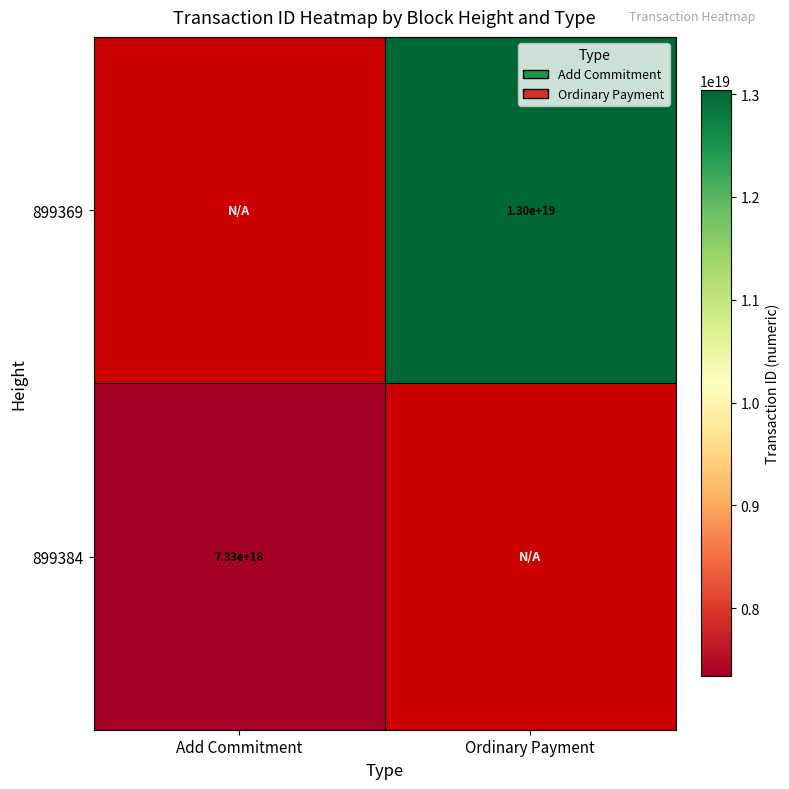

True or false: 899369 has a value of 17339995625333159936.0 at Ordinary Payment.

False